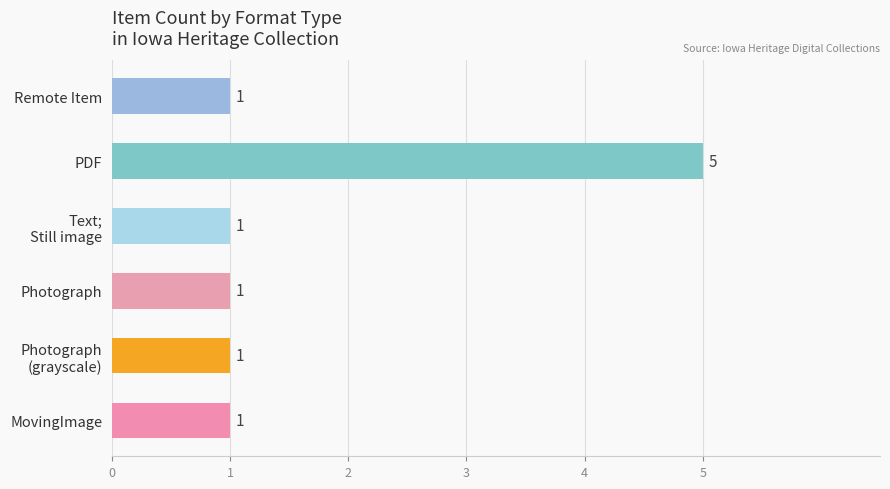

Count the values in the range 1 to 2.

5